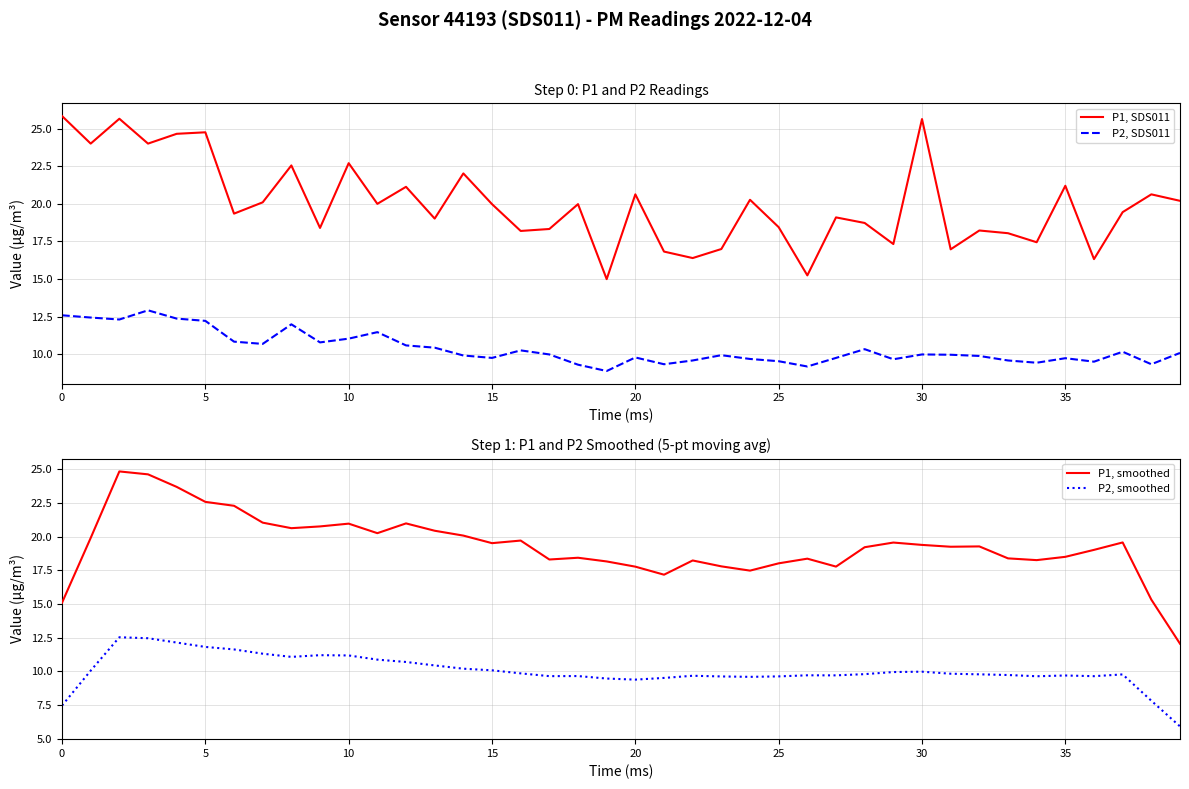

Reading left to right, extract all data points from this chart.

P1, SDS011: 25.8	24.0	25.6	24.0	24.6	24.8	19.4	20.1	22.6	18.4	22.7	20.0	21.1	19.0	22.0	20.0	18.2	18.3	20.0	15.0	20.6	16.8	16.4	17.0	20.3	18.4	15.2	19.1	18.7	17.3	25.6	17.0	18.2	18.1	17.4	21.2	16.3	19.4	20.6	20.2
P2, SDS011: 12.6	12.4	12.3	12.9	12.4	12.2	10.8	10.7	12.0	10.8	11.1	11.5	10.6	10.4	9.9	9.8	10.3	10.0	9.3	8.9	9.8	9.3	9.6	9.9	9.7	9.6	9.2	9.8	10.3	9.7	10.0	10.0	9.9	9.6	9.4	9.8	9.5	10.2	9.3	10.1
P1, smoothed: 15.1	19.9	24.8	24.6	23.7	22.6	22.3	21.0	20.6	20.8	21.0	20.2	21.0	20.4	20.1	19.5	19.7	18.3	18.4	18.2	17.8	17.2	18.2	17.8	17.5	18.0	18.4	17.8	19.2	19.6	19.4	19.2	19.3	18.4	18.3	18.5	19.0	19.6	15.3	12.1
P2, smoothed: 7.5	10.1	12.5	12.5	12.1	11.8	11.6	11.3	11.1	11.2	11.2	10.9	10.7	10.4	10.2	10.1	9.9	9.7	9.7	9.5	9.4	9.5	9.7	9.6	9.6	9.6	9.7	9.7	9.8	10.0	10.0	9.8	9.8	9.7	9.6	9.7	9.6	9.8	7.8	5.9